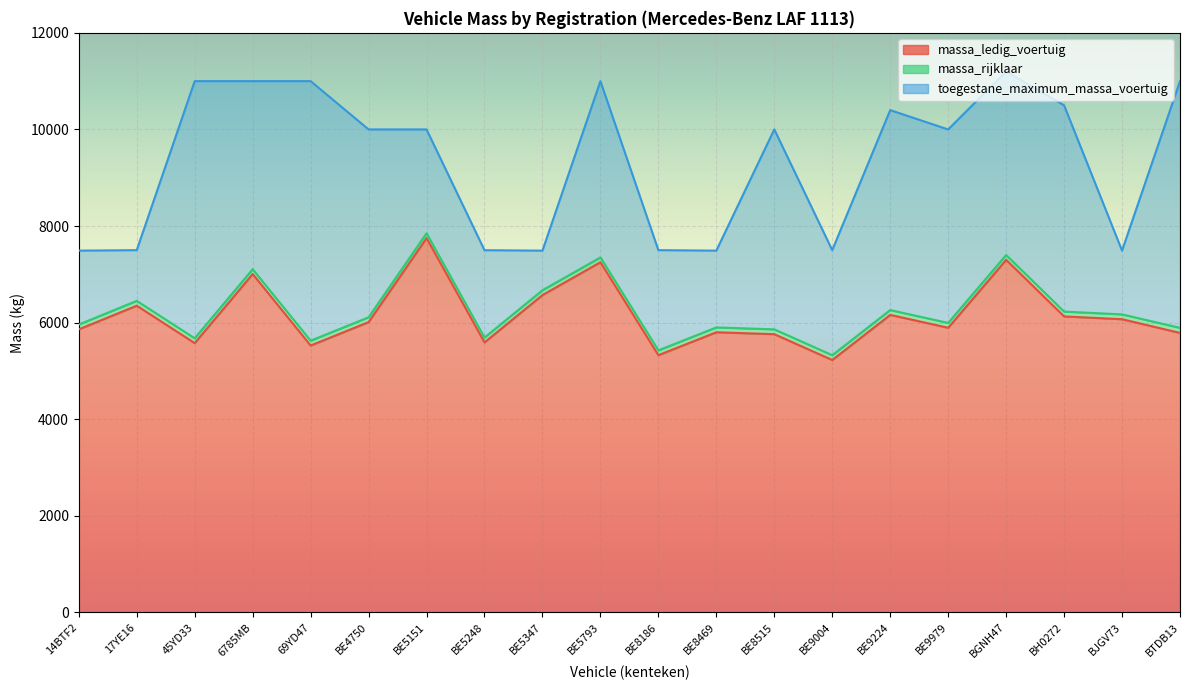

At which category is the sum across all series the highest?

BGNH47